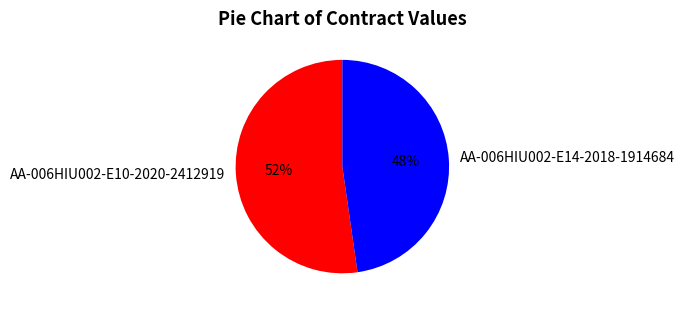

Which slice is the largest?

AA-006HIU002-E10-2020-2412919